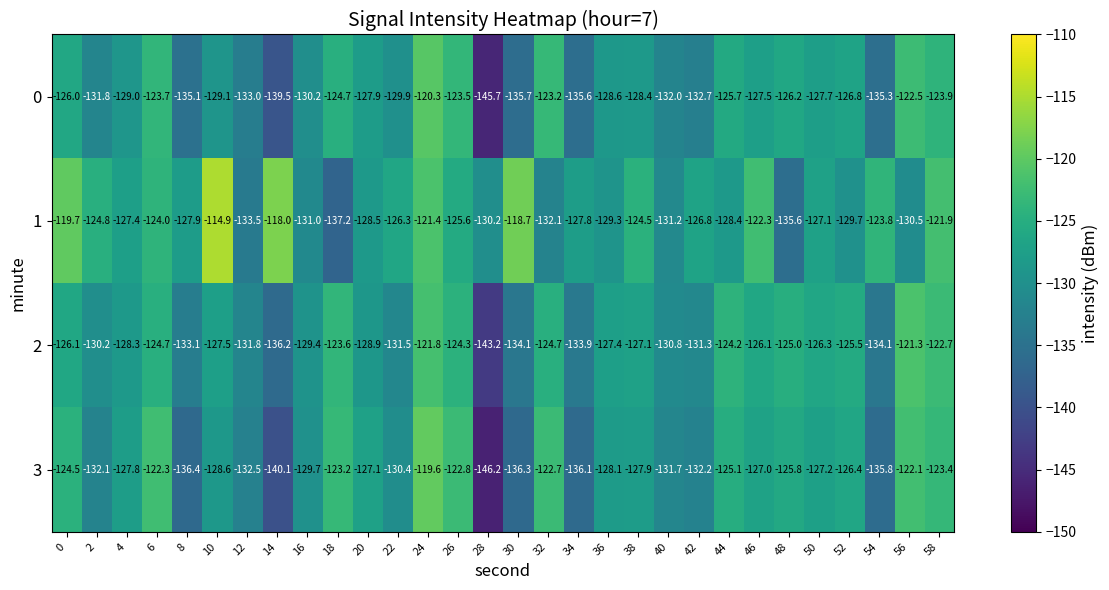

Where is 0 nearest to the value -133?

12